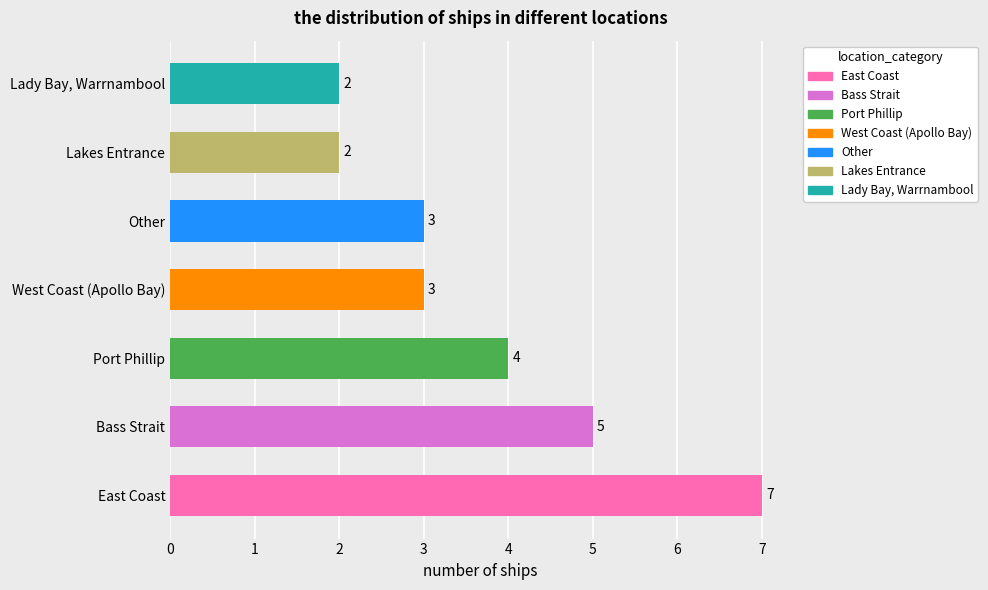

What is the greatest value displayed?

7